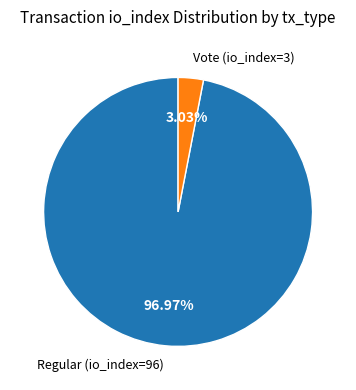

What percentage is the Regular (io_index=96) slice, to the nearest percent?

97%